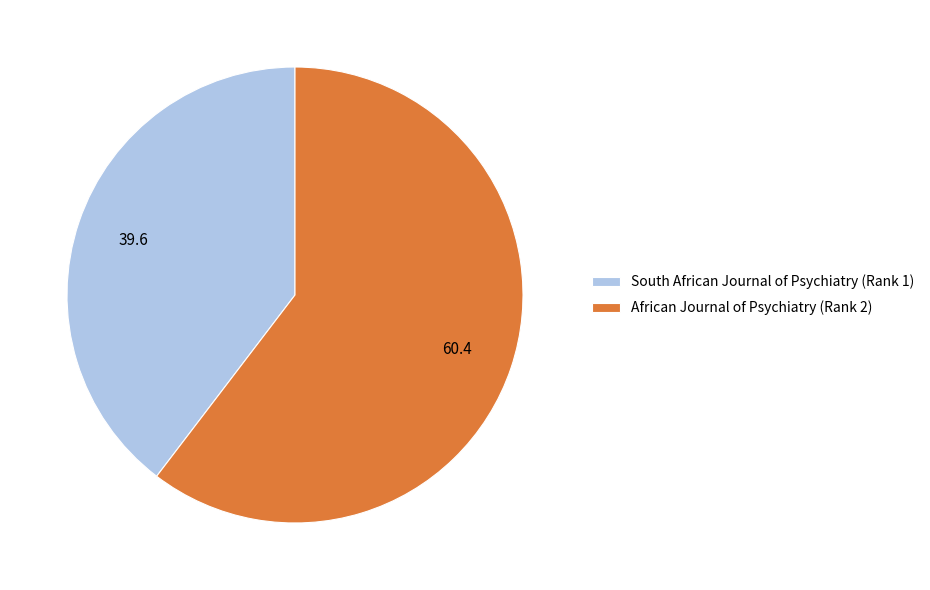

How many segments does this pie chart have?

2